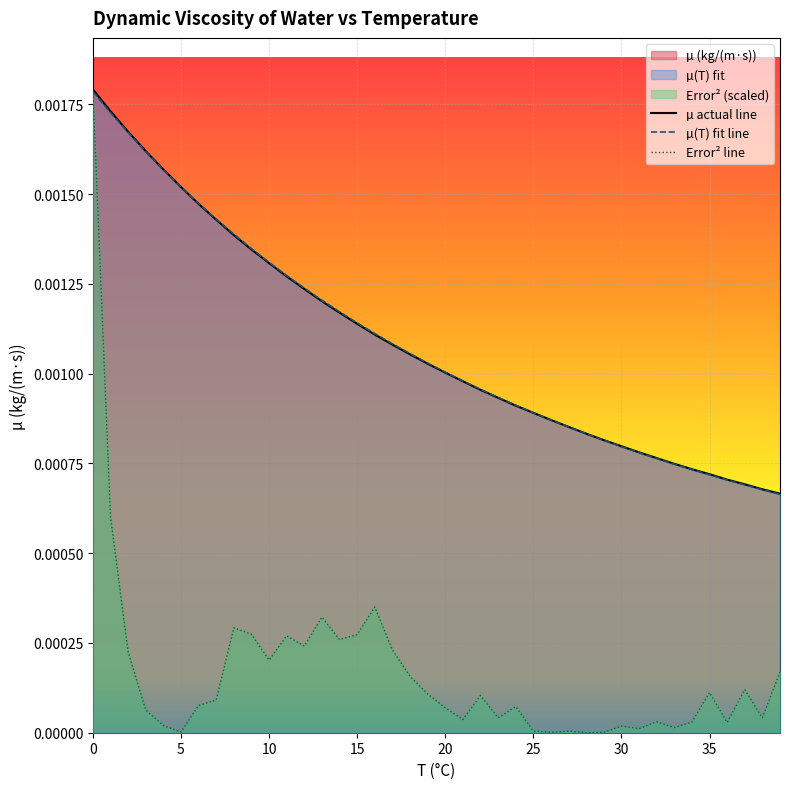

Which series has the largest range (max minus min)?

Error² line